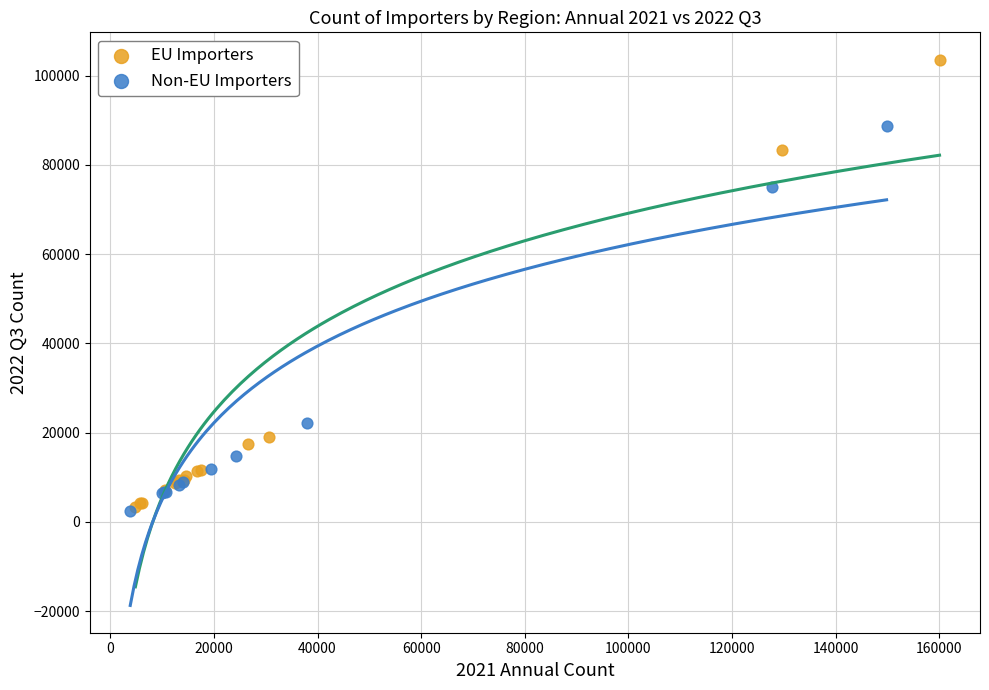

Which series contains the highest Y value?

EU Importers